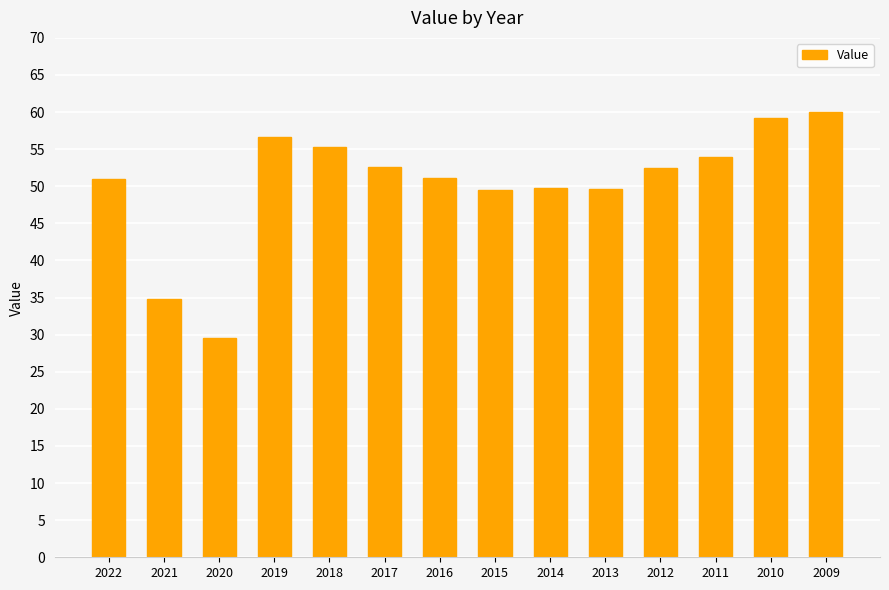

What is the difference between the maximum and minimum values?

30.4